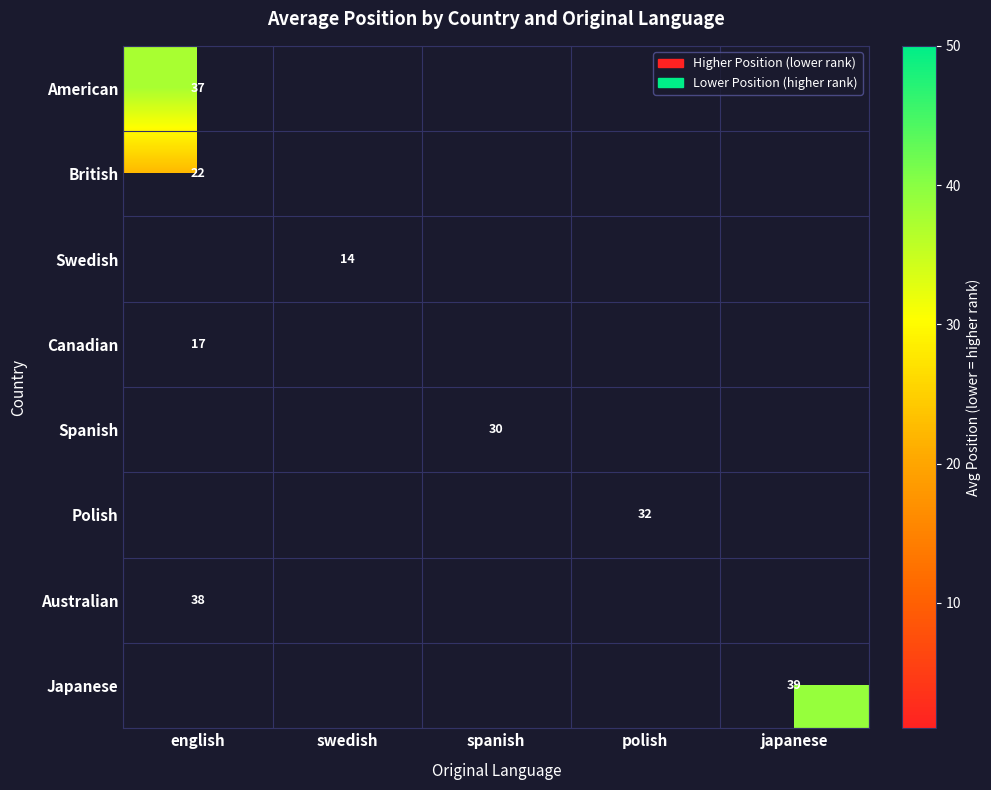

What is the difference between the Canadian values at english and spanish?

17.0